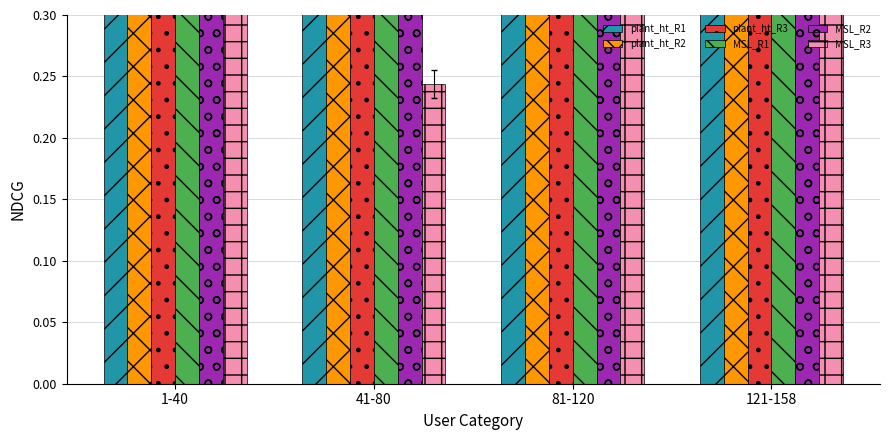

List the labels in order of plant_ht_R3 value, largest first.

41-80, 81-120, 121-158, 1-40